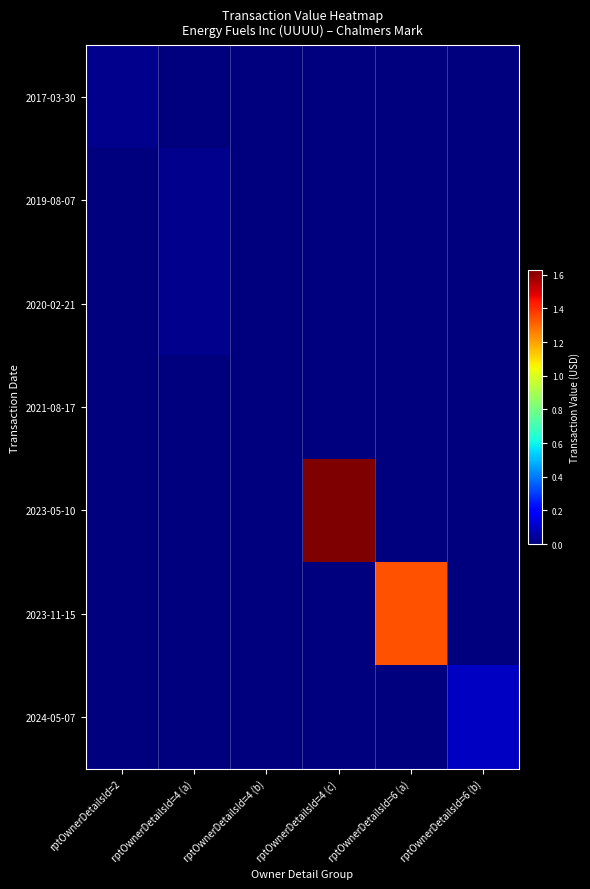

At which category is the sum across all series the highest?

rptOwnerDetailsId=4 (c)